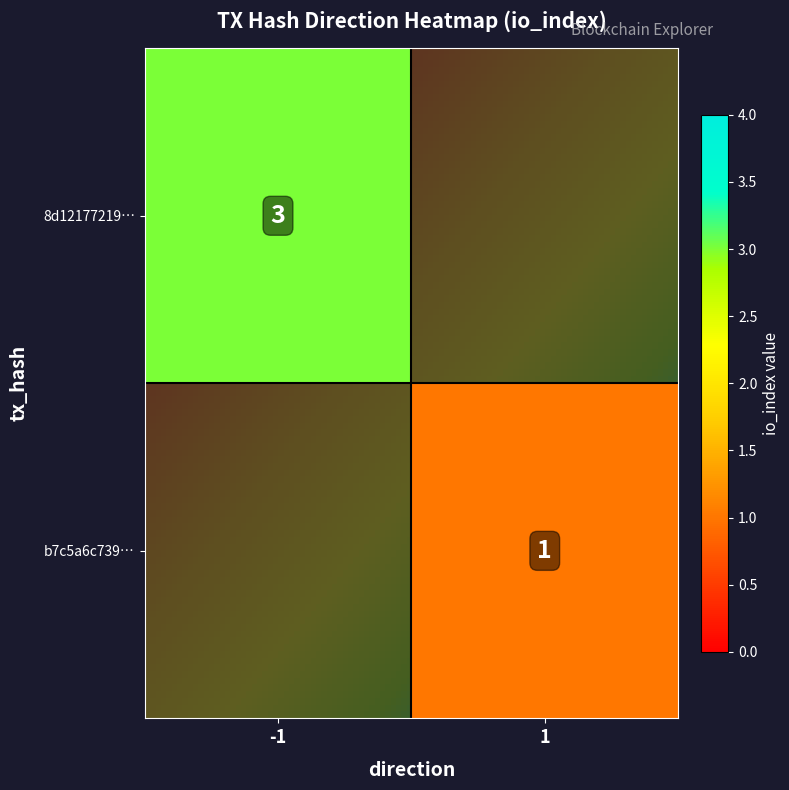

Which series has the widest spread of values?

8d1217721987ec19ed917d6360ad97a8d65efff